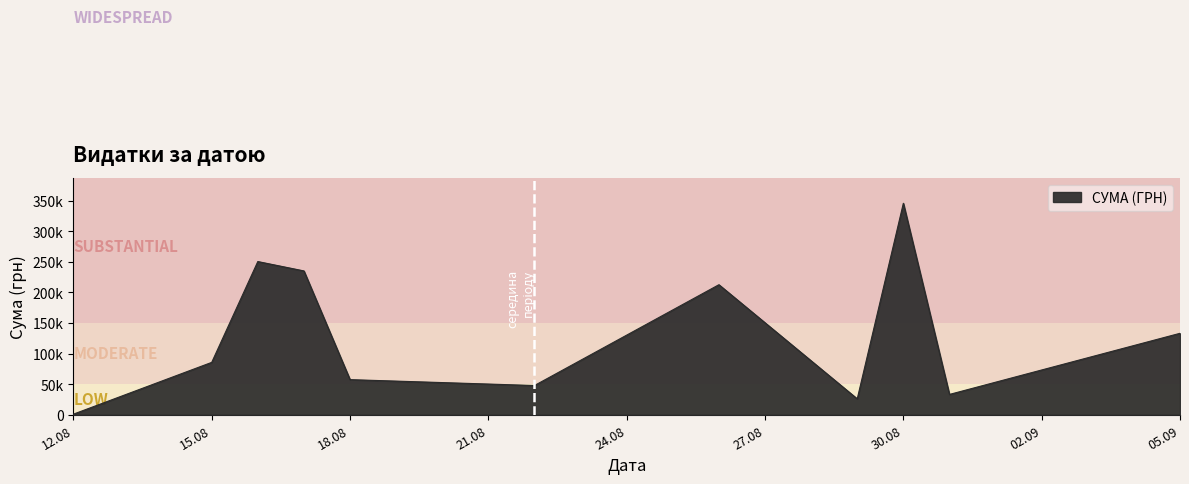

Does the chart have visible grid lines?

No